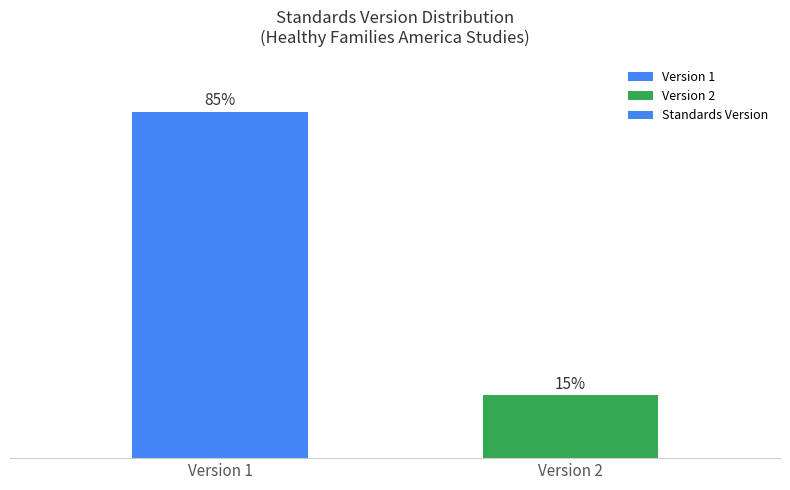

Which category has the lowest value across all series?

Version 2